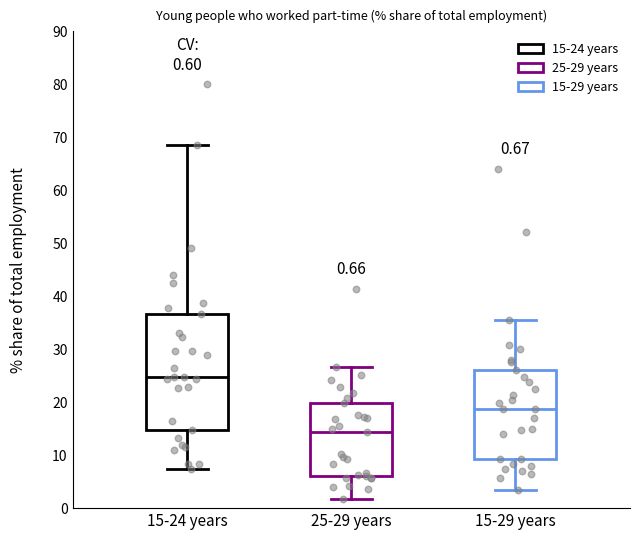

Which box is the tallest, from its lower edge to its upper edge?

15-24 years